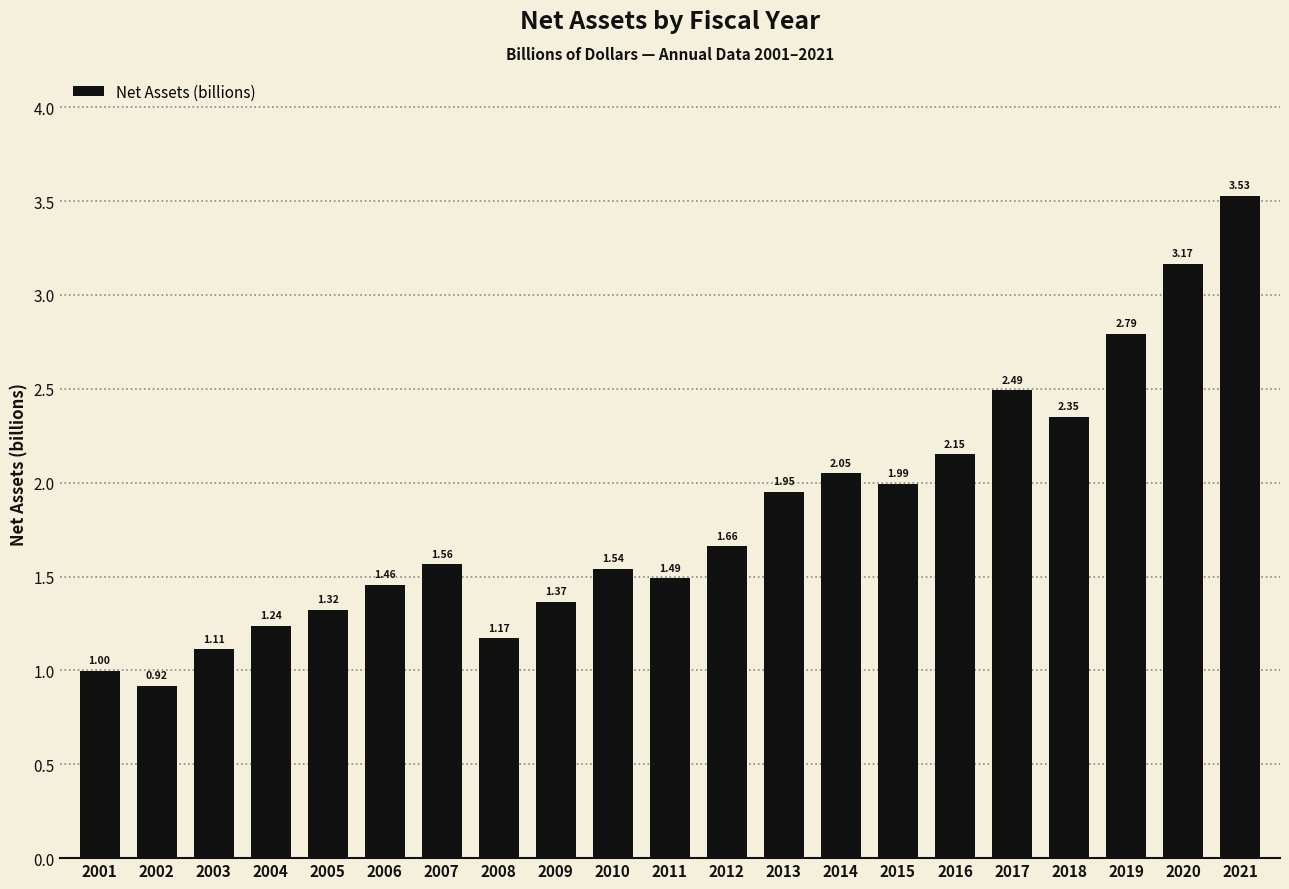

Rank the categories by value from lowest to highest.

2002, 2001, 2003, 2008, 2004, 2005, 2009, 2006, 2011, 2010, 2007, 2012, 2013, 2015, 2014, 2016, 2018, 2017, 2019, 2020, 2021